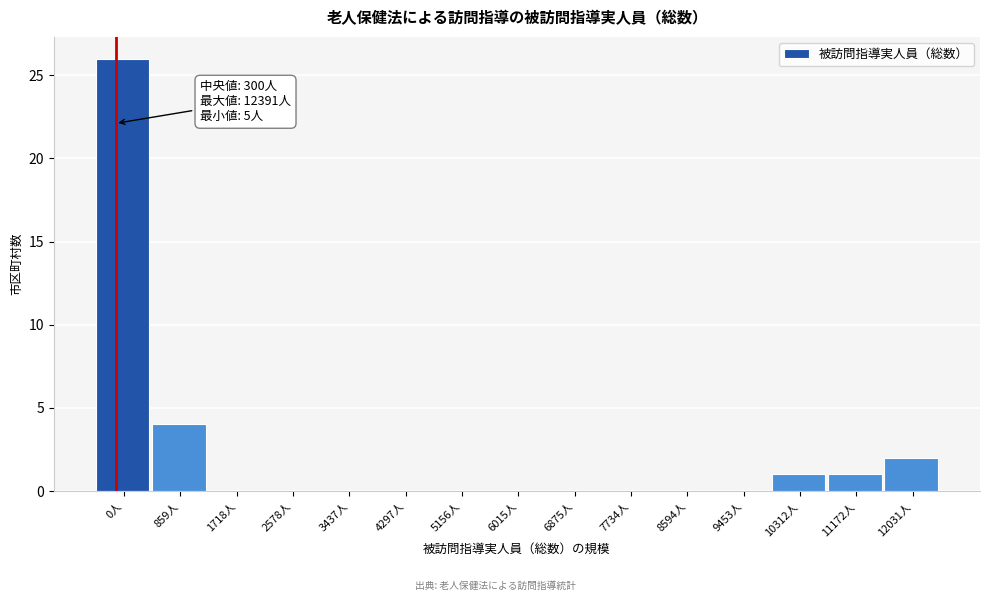

Reading left to right, transcribe all the data shown in this chart.

0人=26	859人=4	1718人=0	2578人=0	3437人=0	4297人=0	5156人=0	6015人=0	6875人=0	7734人=0	8594人=0	9453人=0	10312人=1	11172人=1	12031人=2